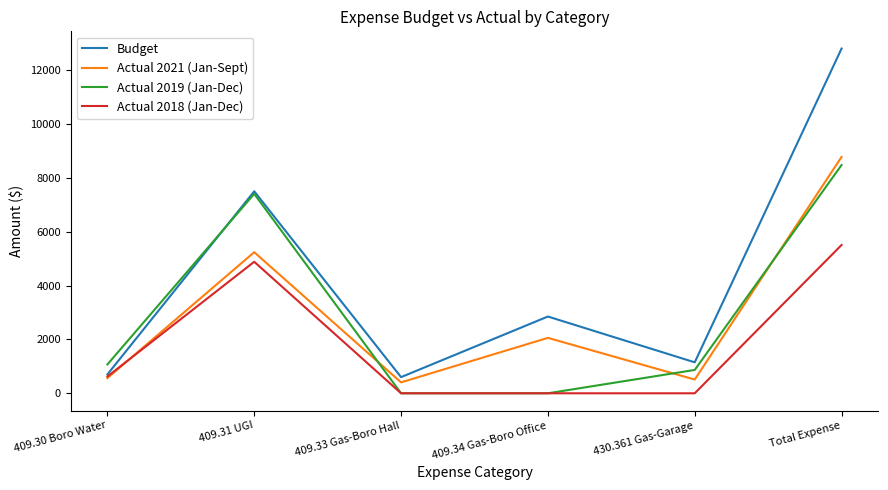

What position from the right is 409.33 Gas-Boro Hall?

4